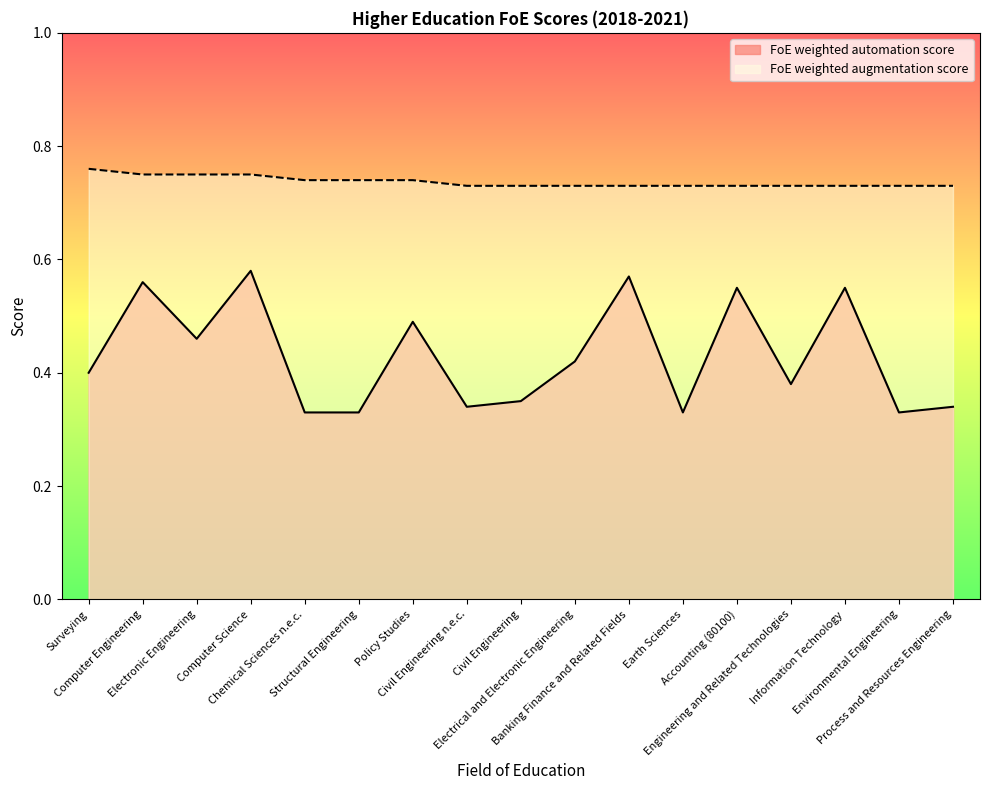

What is the highest value of the FoE weighted augmentation score series?

0.8